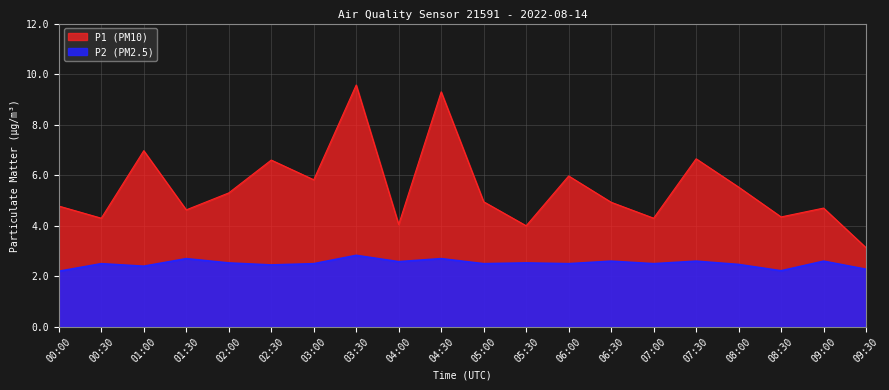

The P2 series shows 2.2 at 08:30. True or false?

True